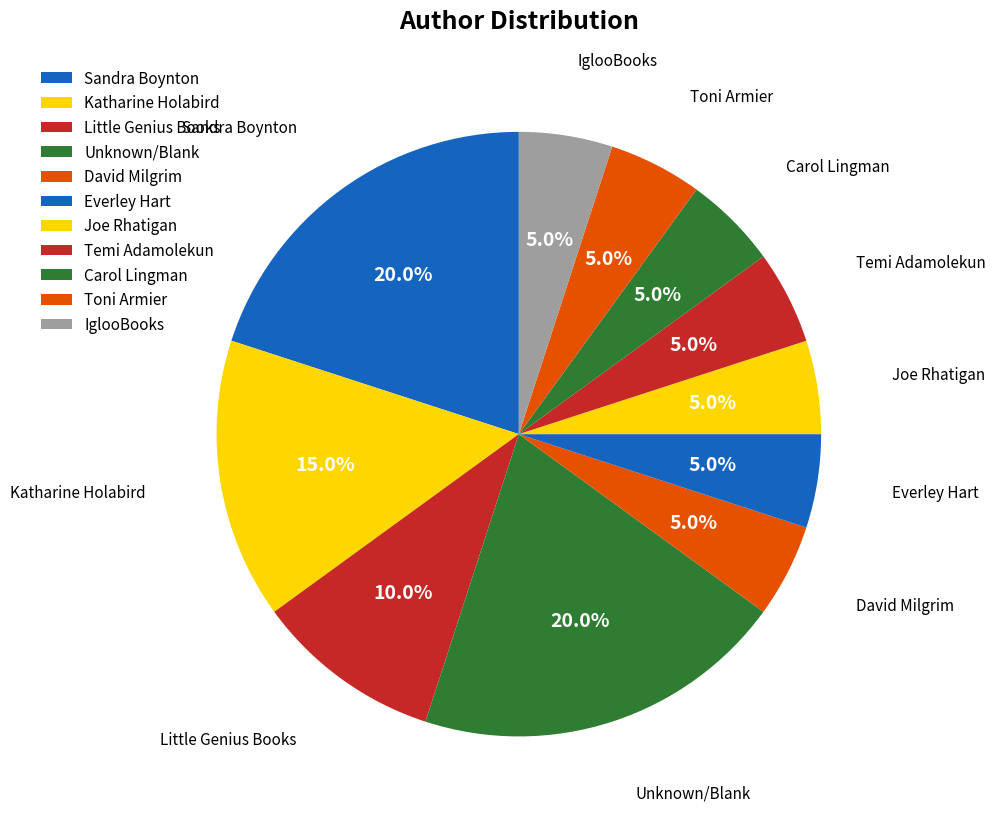

How many segments does this pie chart have?

11